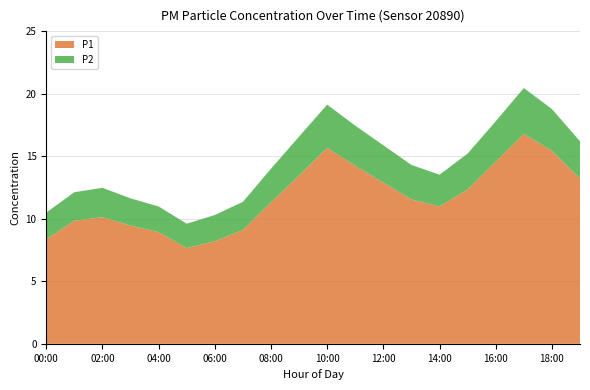

Reading left to right, what are all the values shown in this chart?

P1: 8.4	9.8	10.1	9.4	8.9	7.7	8.2	9.1	11.3	13.4	15.7	14.2	12.9	11.5	11.0	12.3	14.6	16.8	15.4	13.2
P2: 2.1	2.3	2.4	2.2	2.0	1.9	2.1	2.2	2.7	3.1	3.5	3.2	3.0	2.8	2.5	2.9	3.2	3.7	3.3	3.0